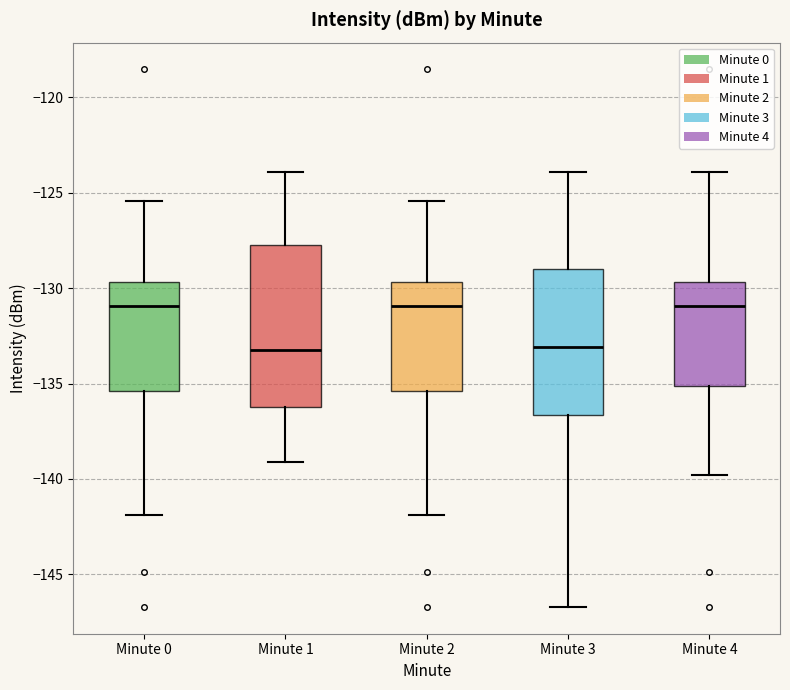

Reading left to right, read every box against the y-axis: the position of its median line, the range the box covers, and the ends of its whiskers. The values are not printed on the chart, so give them approximately, as read against the axis.

Minute 0: median -131.0, box -135.5 to -129.5, whiskers -142.0 to -125.5
Minute 1: median -133.5, box -136.0 to -127.5, whiskers -139.0 to -124.0
Minute 2: median -131.0, box -135.5 to -129.5, whiskers -142.0 to -125.5
Minute 3: median -133.0, box -136.5 to -129.0, whiskers -146.5 to -124.0
Minute 4: median -131.0, box -135.0 to -129.5, whiskers -140.0 to -124.0